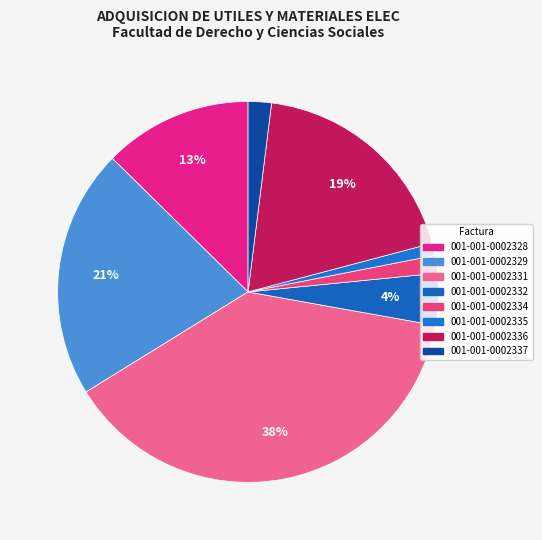

Rank the categories by value from lowest to highest.

001-001-0002335, 001-001-0002334, 001-001-0002337, 001-001-0002332, 001-001-0002328, 001-001-0002336, 001-001-0002329, 001-001-0002331